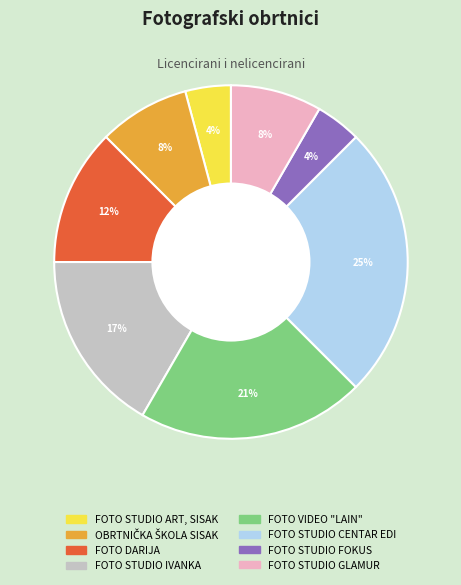

Do FOTO STUDIO FOKUS and FOTO STUDIO ART, SISAK together represent more than half of the pie?

No